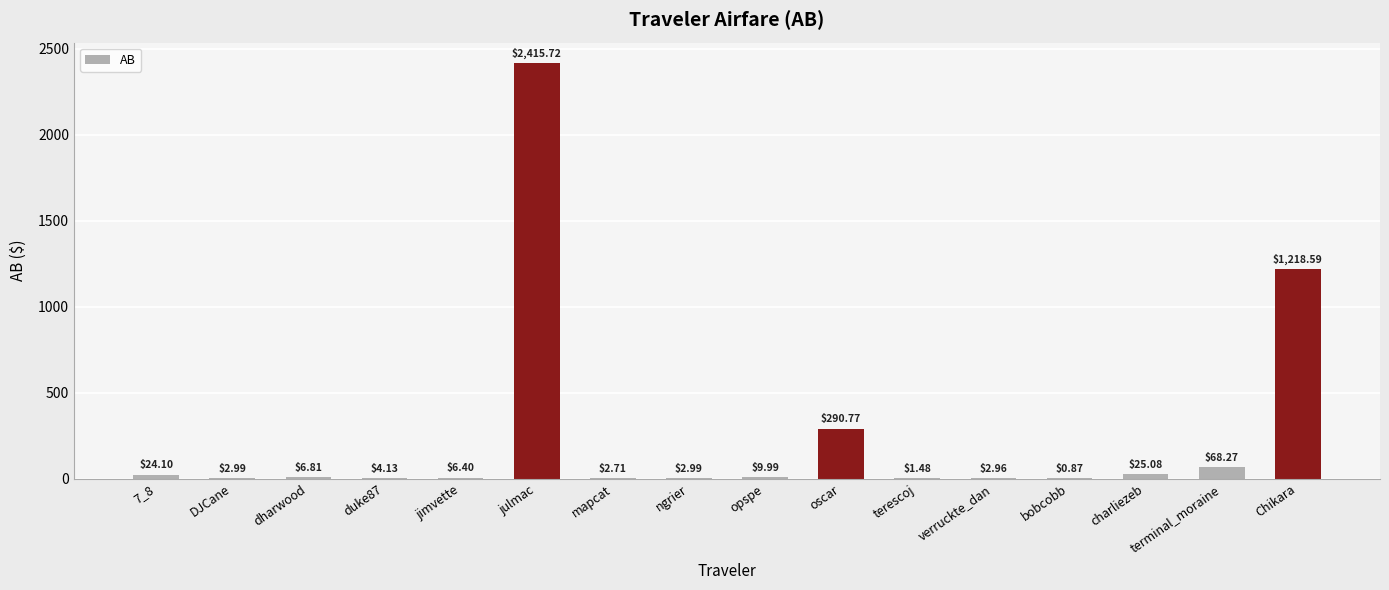

At which label is the value closest to 1208?

Chikara